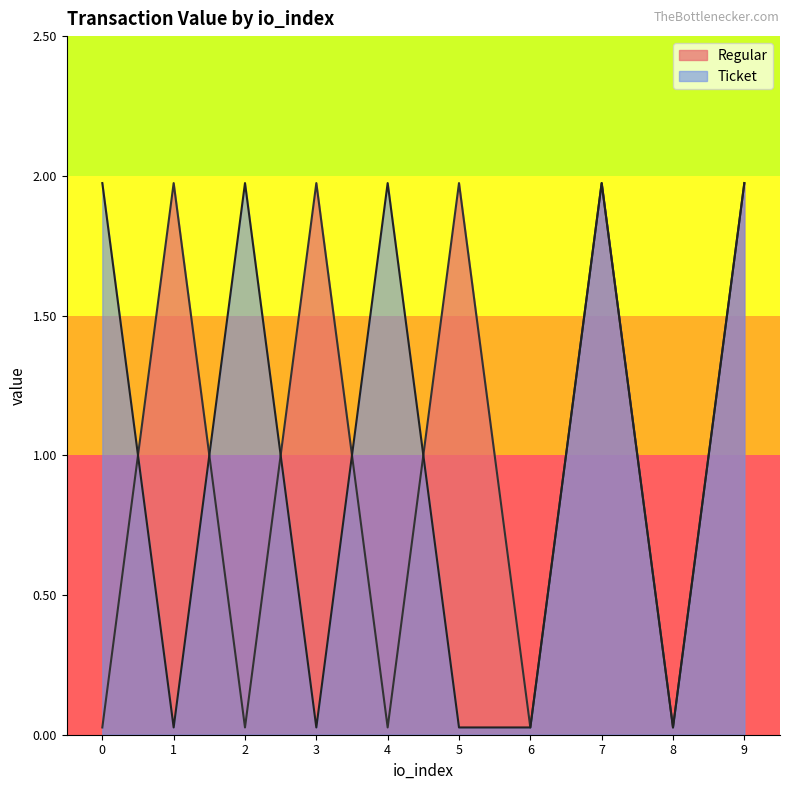

What value does the data have at 1?

2.0